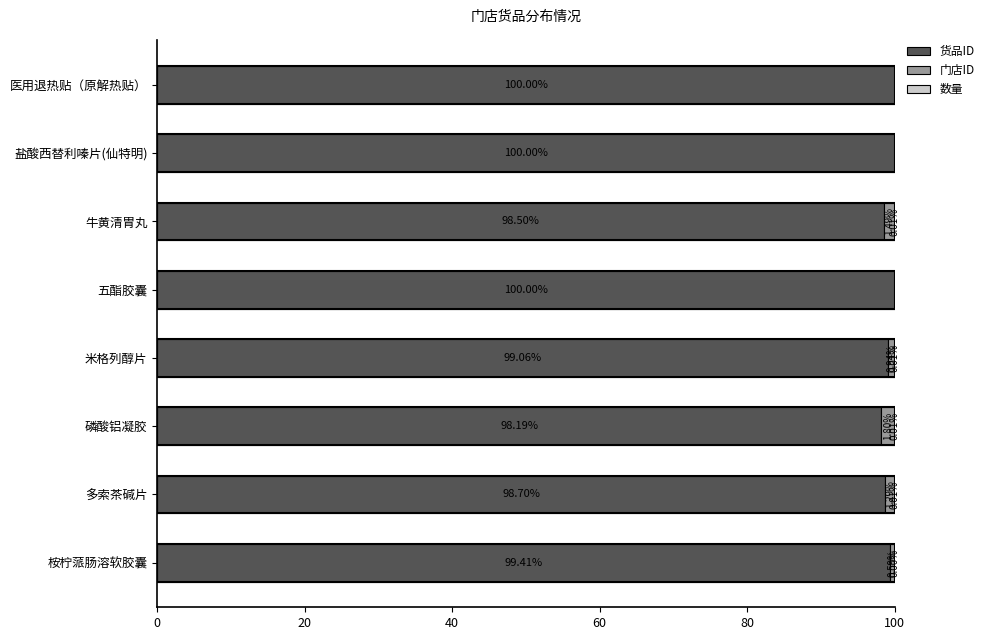

What is the total value across all series at 医用退热贴（原解热贴）?

100.0